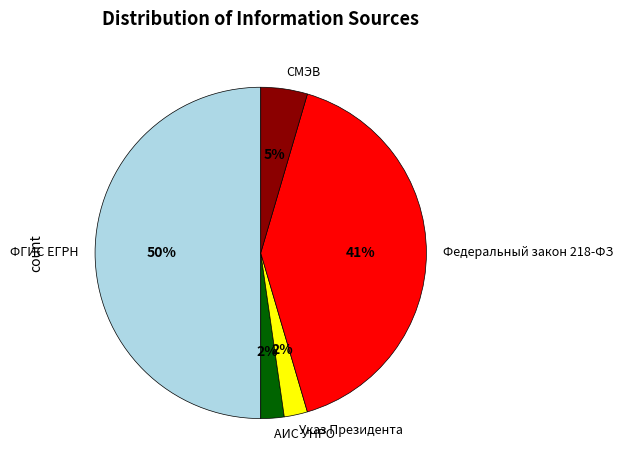

Which category has the biggest portion of the pie?

ФГИС ЕГРН